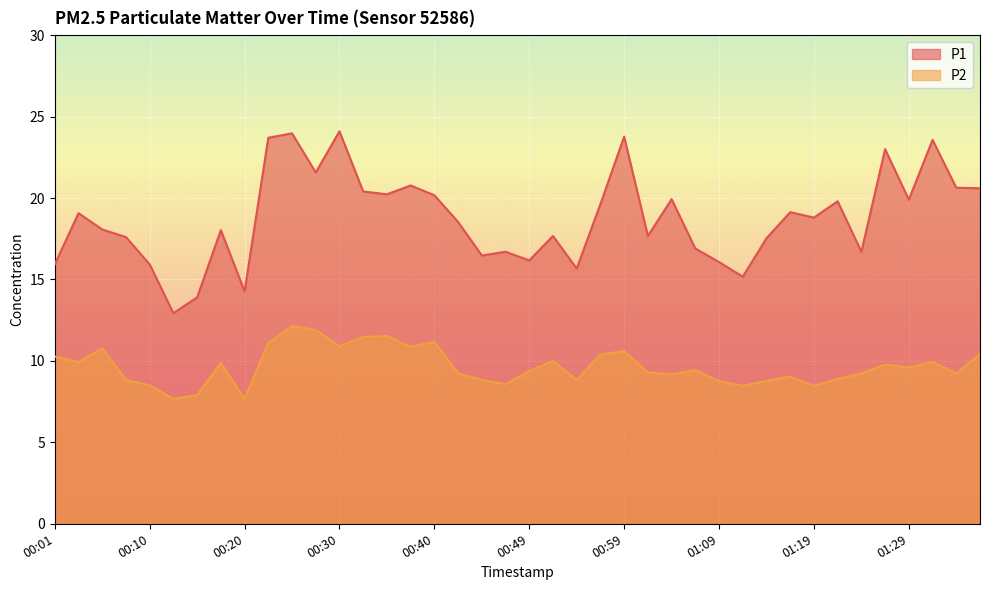

What position from the right is 01:02?

15